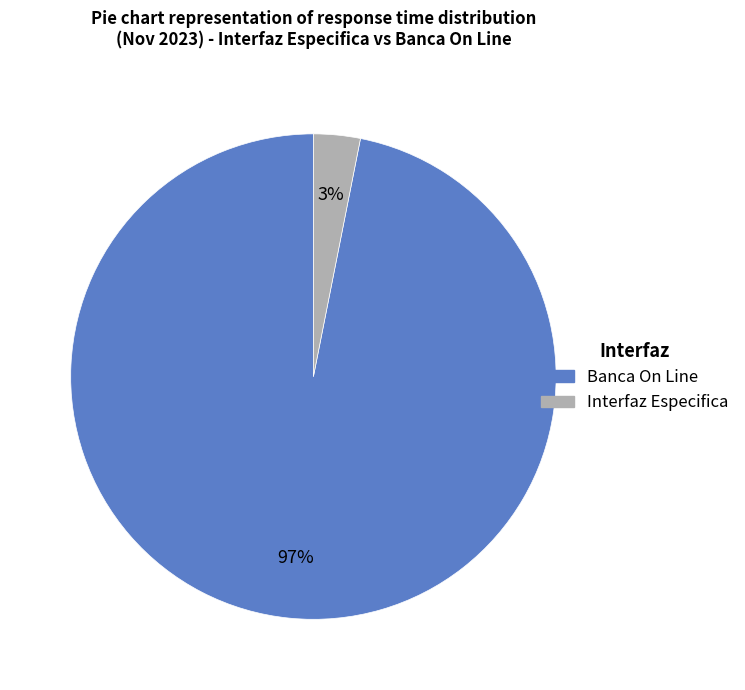

Count the number of slices in the pie.

2